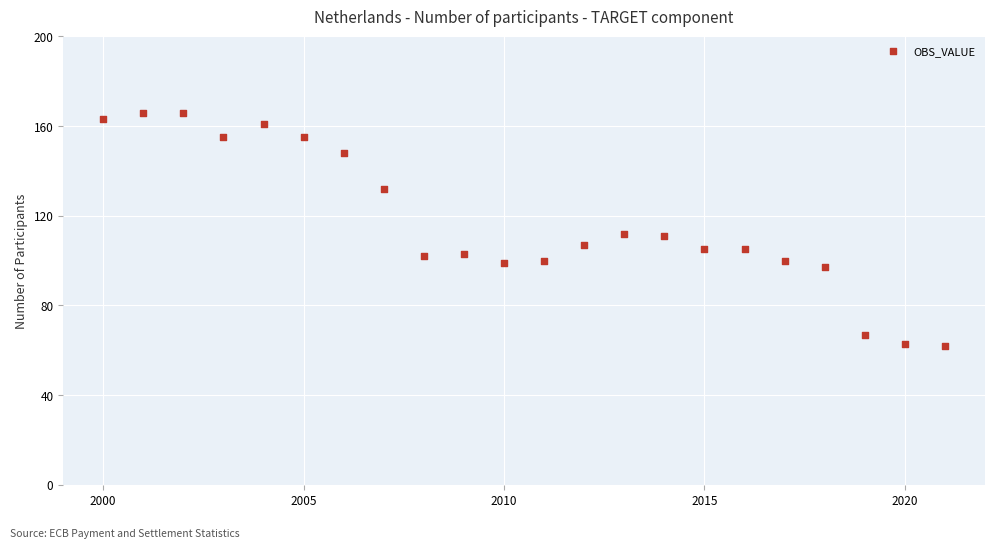

What is the range of X values (max minus min)?

21